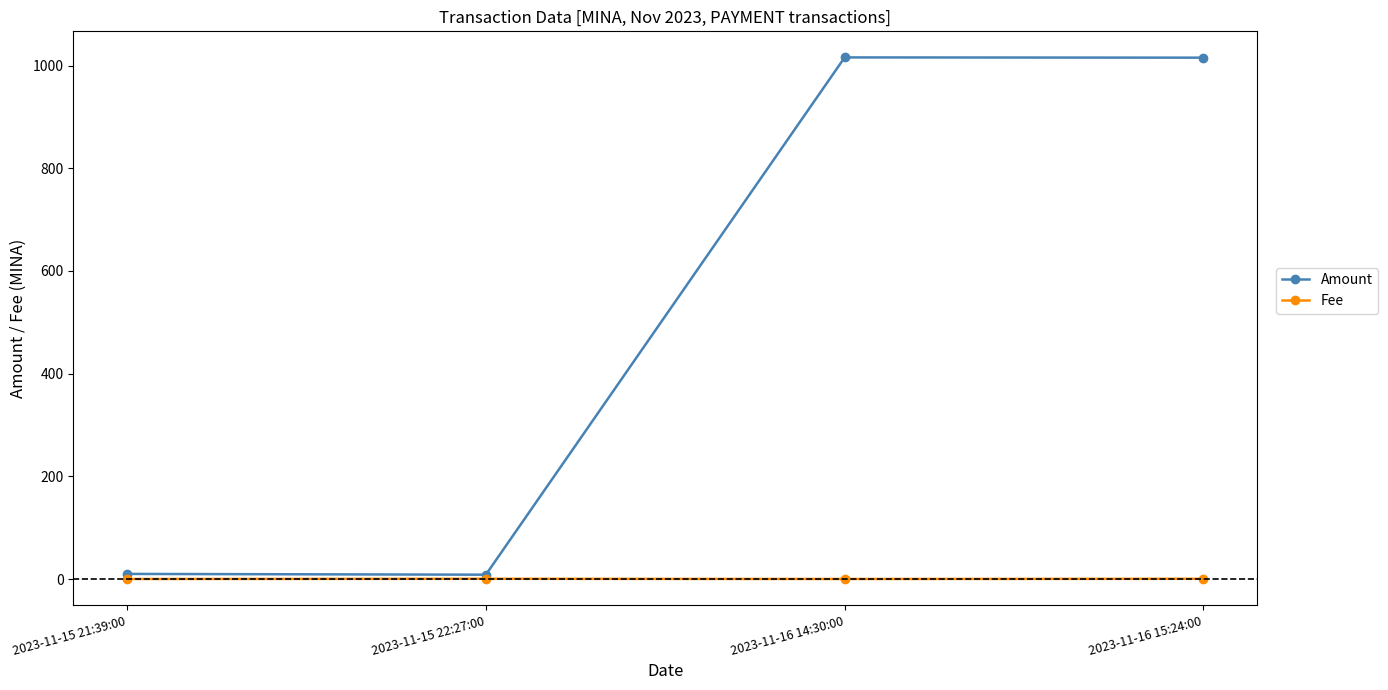

At which category does Amount reach its first local peak?

2023-11-16 14:30:00